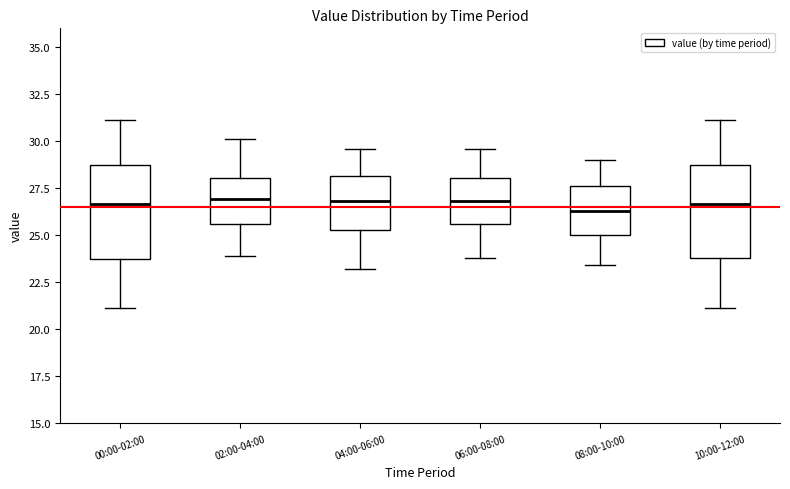

Reading left to right, read every box against the y-axis: the position of its median line, the range the box covers, and the ends of its whiskers. The values are not printed on the chart, so give them approximately, as read against the axis.

00:00-02:00: median 26.5, box 23.5 to 29.0, whiskers 21.0 to 31.0
02:00-04:00: median 27.0, box 25.5 to 28.0, whiskers 24.0 to 30.0
04:00-06:00: median 27.0, box 25.5 to 28.0, whiskers 23.0 to 29.5
06:00-08:00: median 27.0, box 25.5 to 28.0, whiskers 24.0 to 29.5
08:00-10:00: median 26.5, box 25.0 to 27.5, whiskers 23.5 to 29.0
10:00-12:00: median 26.5, box 24.0 to 29.0, whiskers 21.0 to 31.0